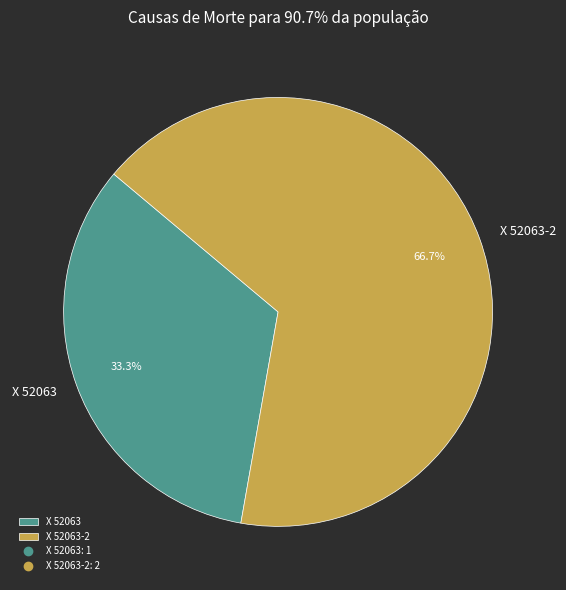

How many slices are in this pie chart?

2